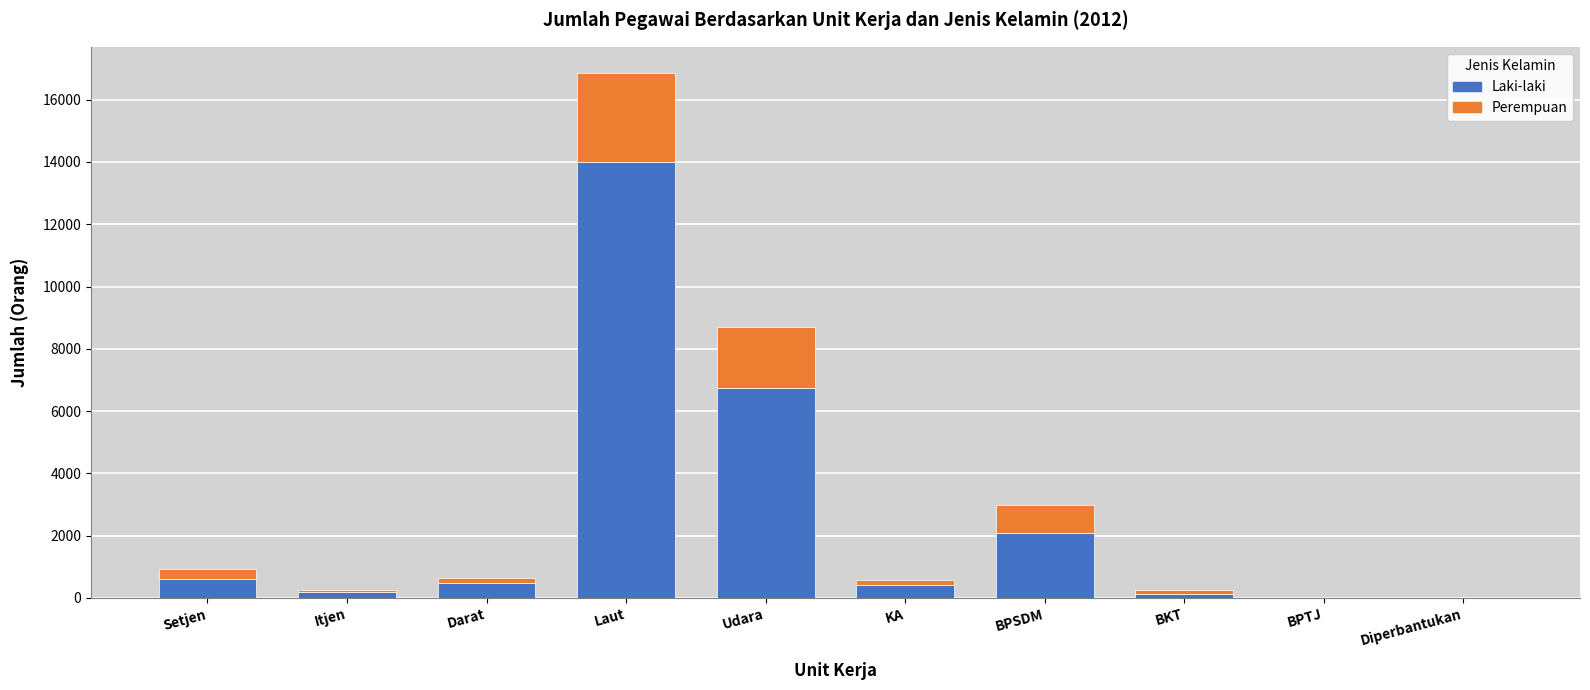

What are all the series names shown in the legend?

Laki-laki, Perempuan